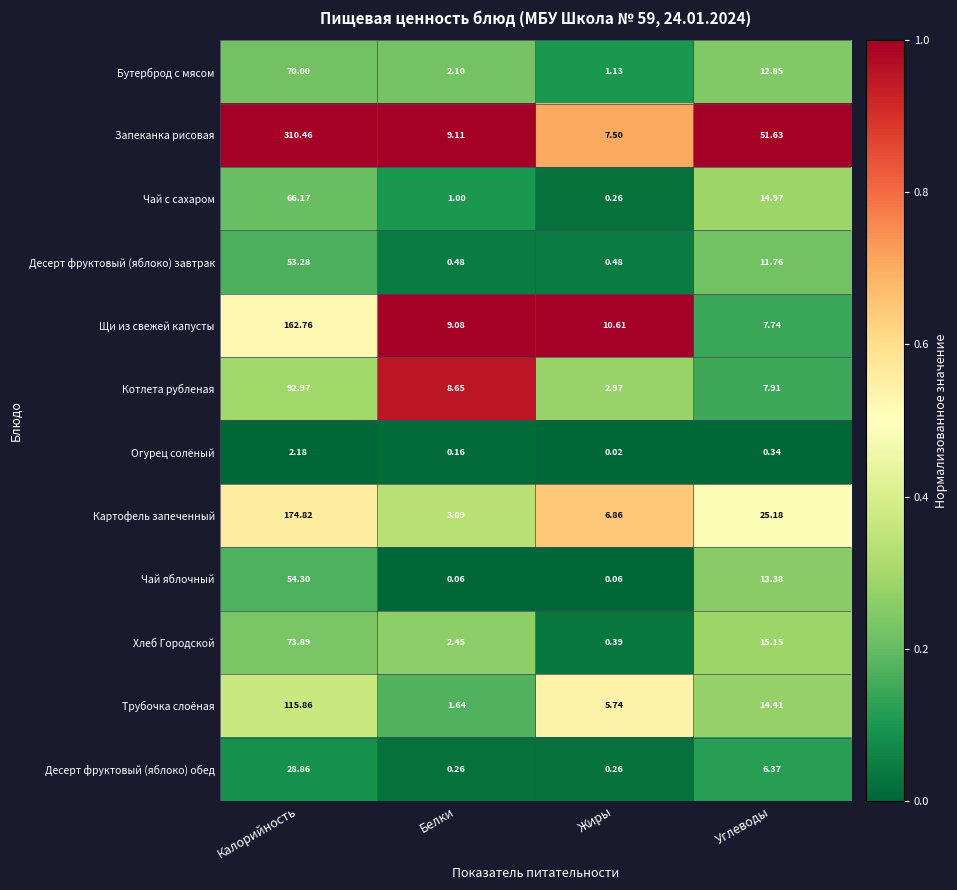

Rank the series at Белки from lowest to highest value.

Чай яблочный, Огурец солёный, Десерт фруктовый (яблоко) обед, Десерт фруктовый (яблоко) завтрак, Чай с сахаром, Трубочка слоёная, Бутерброд с мясом, Хлеб Городской, Картофель запеченный, Котлета рубленая, Щи из свежей капусты, Запеканка рисовая